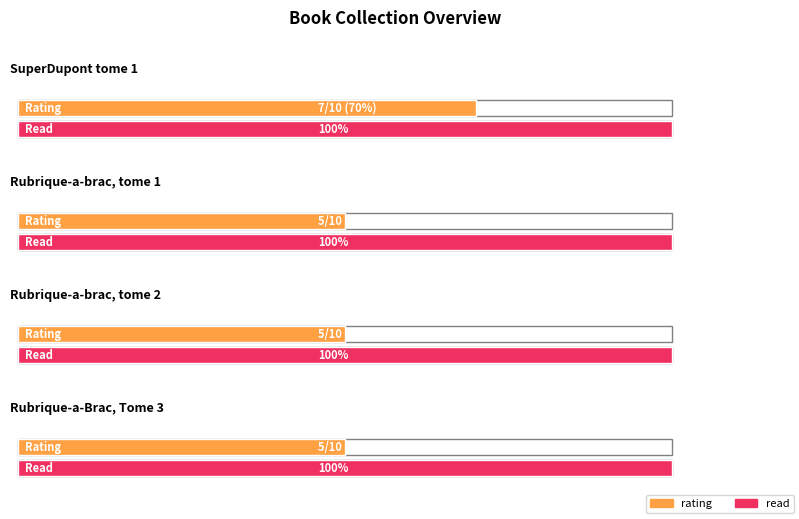

How many rating values are between 5 and 7?

4